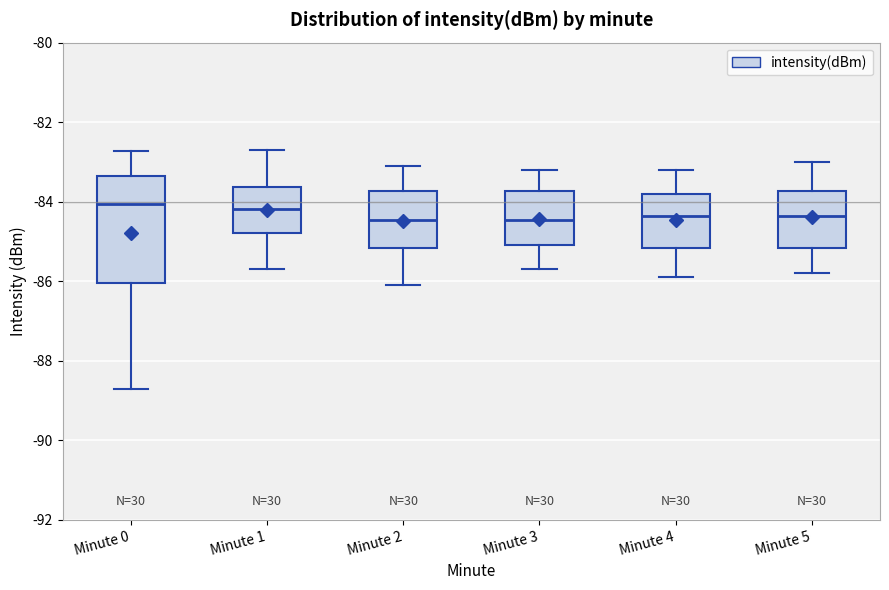

Reading left to right, read every box against the y-axis: the position of its median line, the range the box covers, and the ends of its whiskers. The values are not printed on the chart, so give them approximately, as read against the axis.

Minute 0: median -84.0, box -86.0 to -83.4, whiskers -88.8 to -82.8
Minute 1: median -84.2, box -84.8 to -83.6, whiskers -85.6 to -82.8
Minute 2: median -84.4, box -85.2 to -83.8, whiskers -86.0 to -83.0
Minute 3: median -84.4, box -85.0 to -83.8, whiskers -85.6 to -83.2
Minute 4: median -84.4, box -85.2 to -83.8, whiskers -85.8 to -83.2
Minute 5: median -84.4, box -85.2 to -83.8, whiskers -85.8 to -83.0